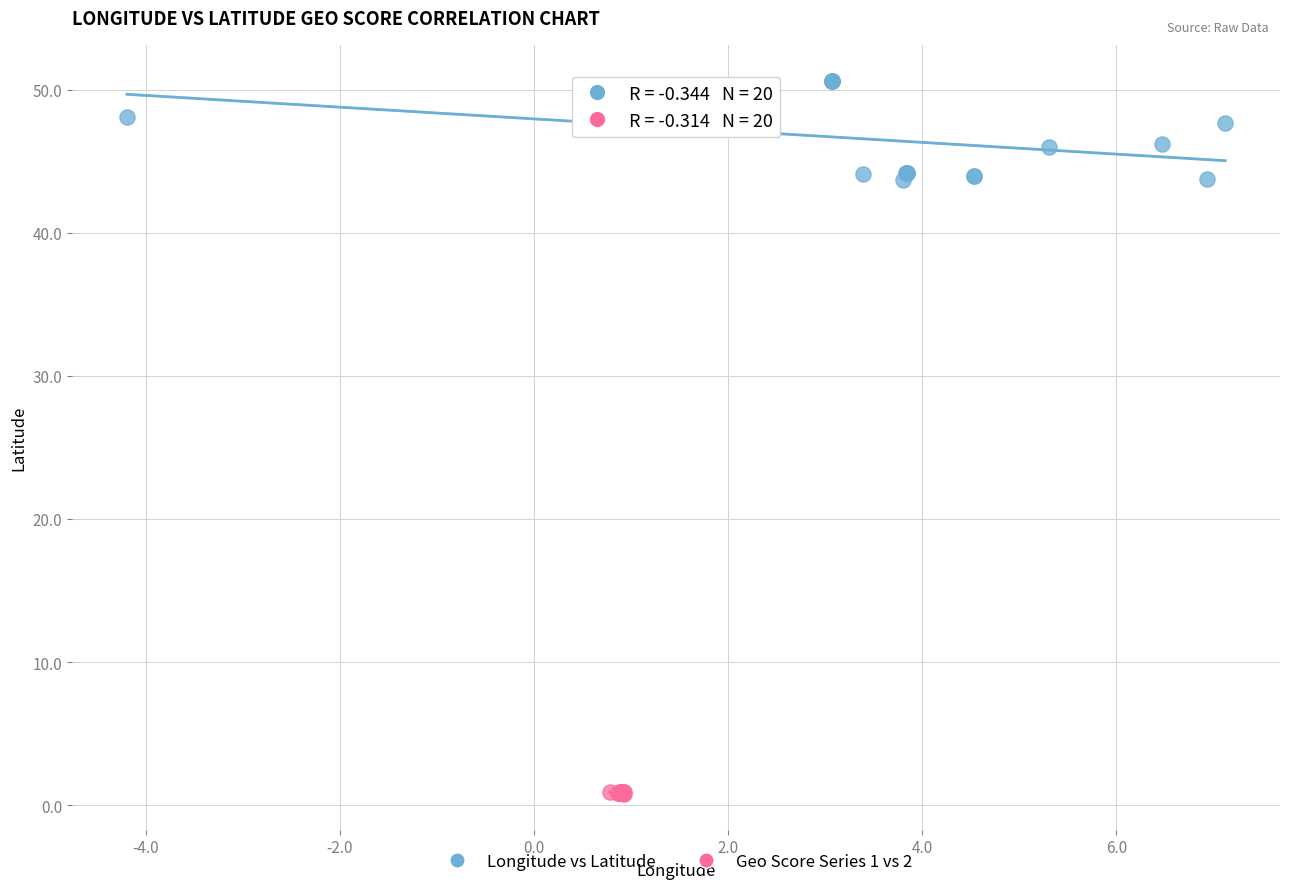

Which series has the largest Y range (max minus min)?

Longitude vs Latitude